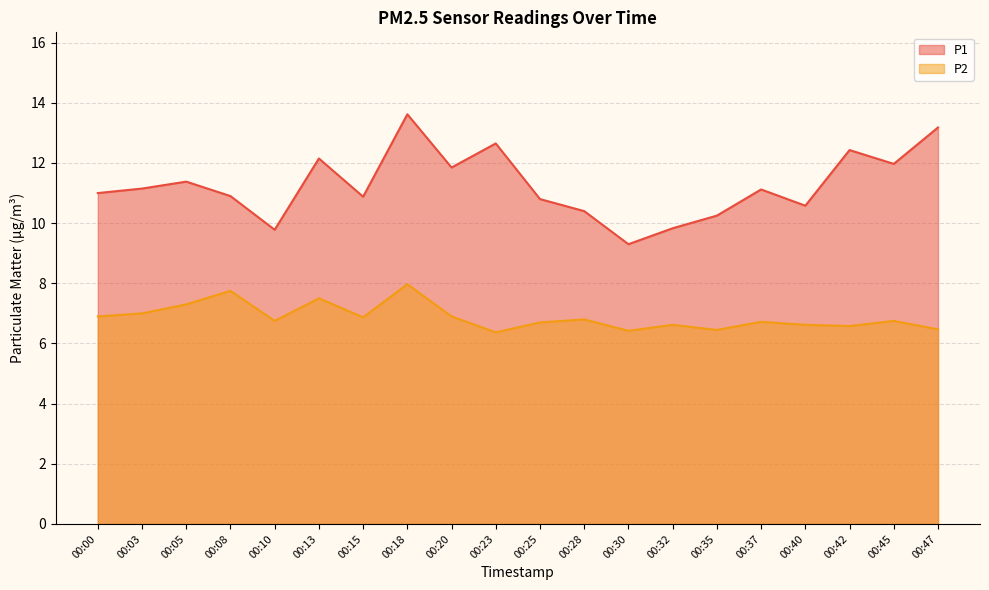

What is the highest value of the P2 series?

8.0